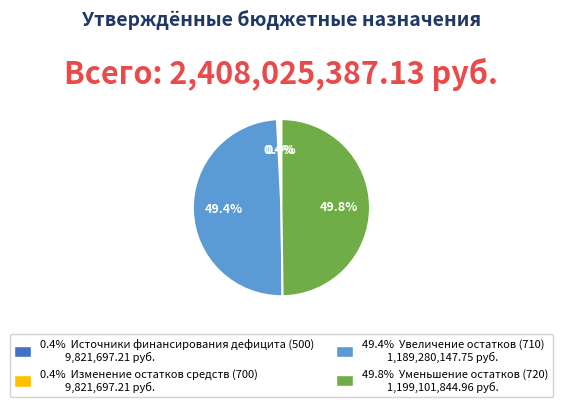

Is there a majority slice in this chart?

No